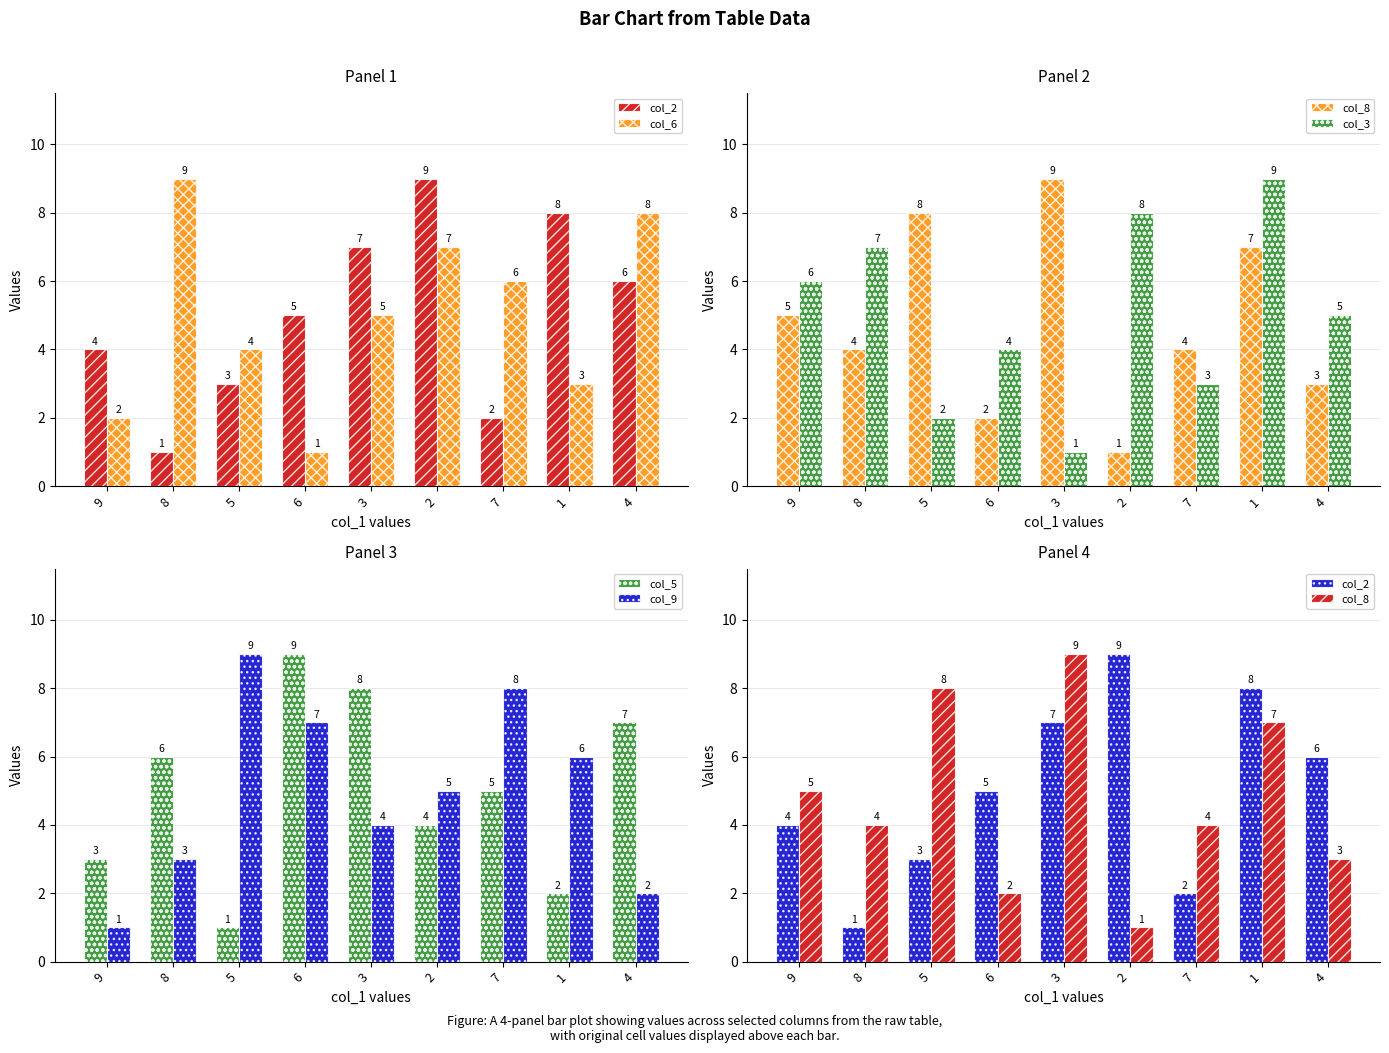

How many series are shown in this chart?

6